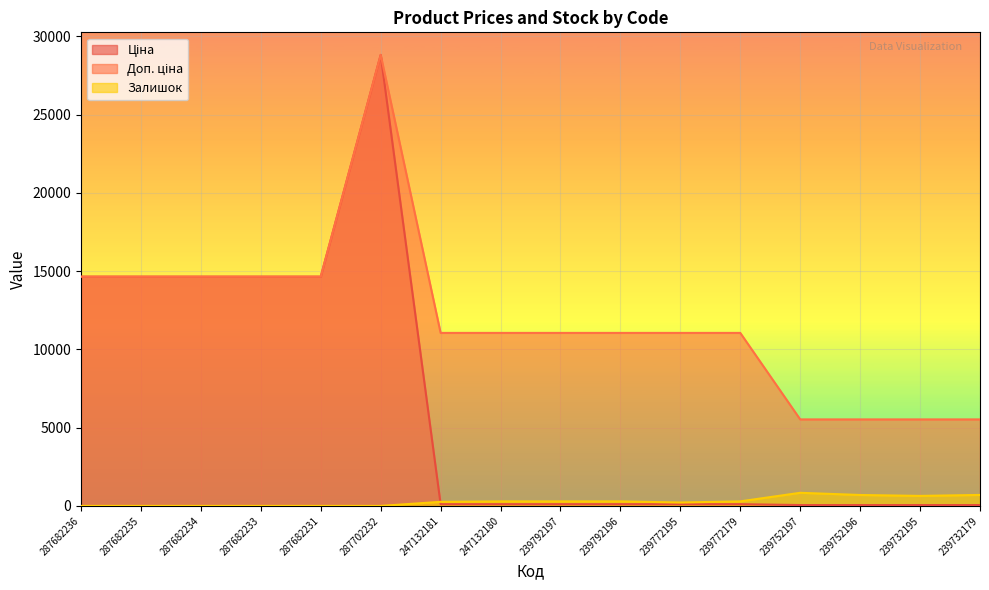

Reading left to right, list all the values displayed in this chart.

Ціна: 14649.6	14649.6	14649.6	14649.6	14649.6	28821.8	110.5	110.5	110.5	110.5	110.5	110.5	55.3	55.3	55.3	55.3
Доп. ціна: 14649.6	14649.6	14649.6	14649.6	14649.6	28821.8	11055.0	11055.0	11055.0	11055.0	11055.0	11055.0	5528.0	5528.0	5528.0	5528.0
Залишок: 0.0	0.0	0.0	0.0	0.0	0.0	260.0	290.0	289.0	290.0	218.0	290.0	838.0	698.0	640.0	702.0